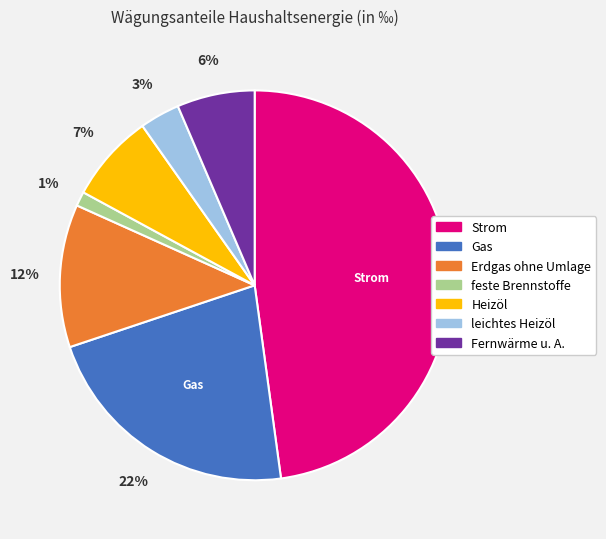

To the nearest percent, what is the combined percentage of Erdgas ohne Umlage and leichtes Heizöl?

15%